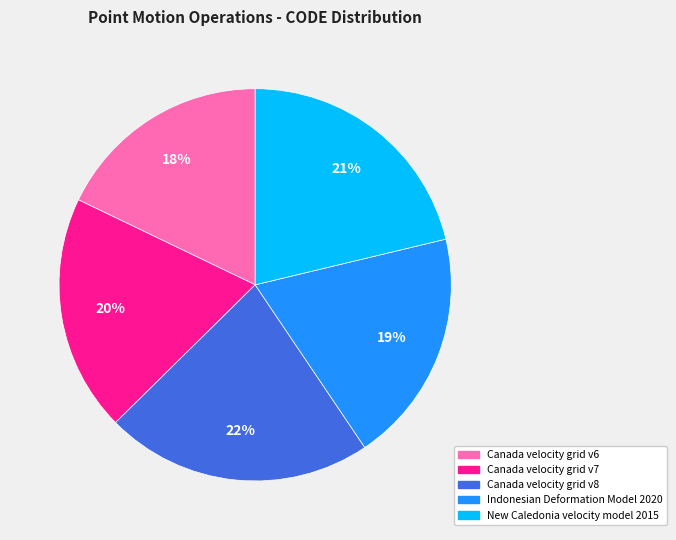

To the nearest percent, what is the difference between the Canada velocity grid v8 and Indonesian Deformation Model 2020 slice percentages?

3%